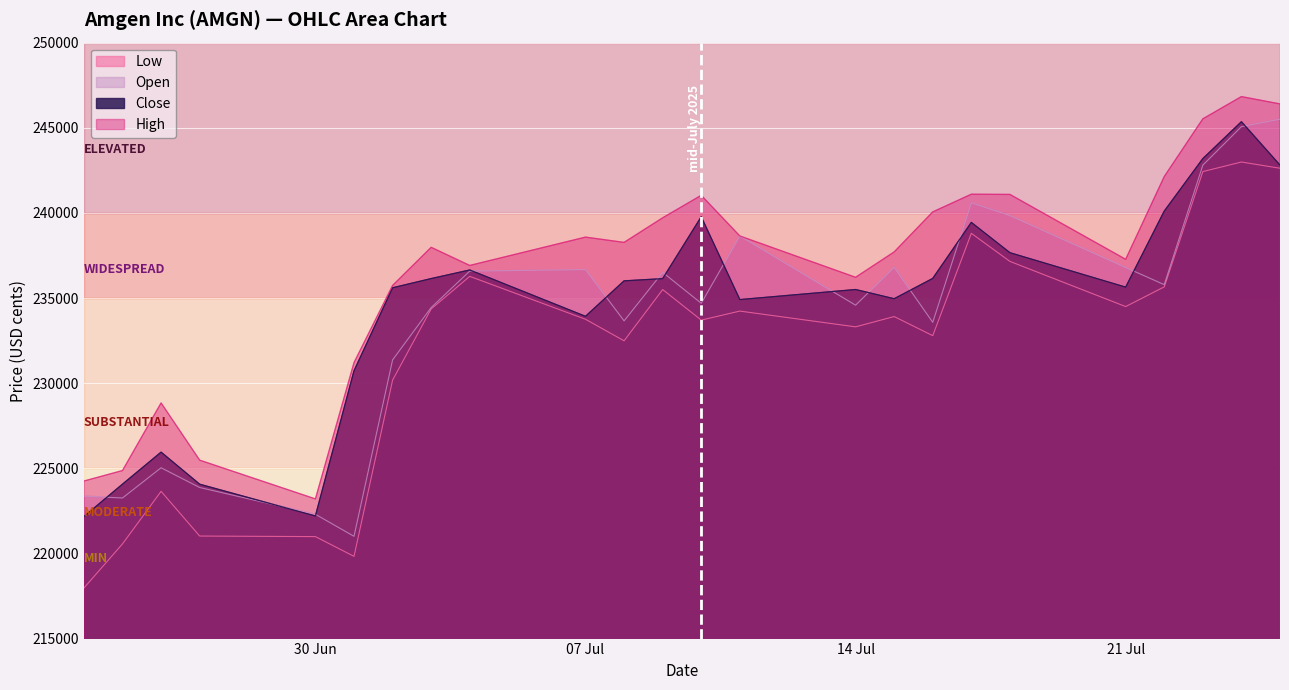

True or false: Open and Low intersect in this chart.

False